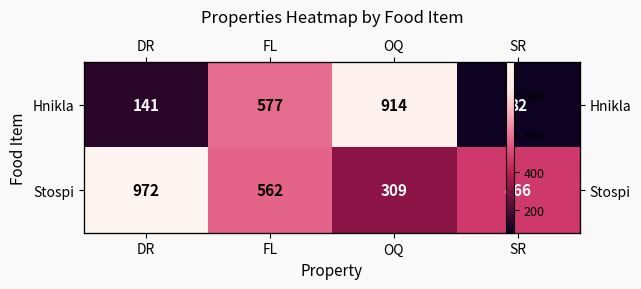

What is the highest value of the Hnikla series?

914